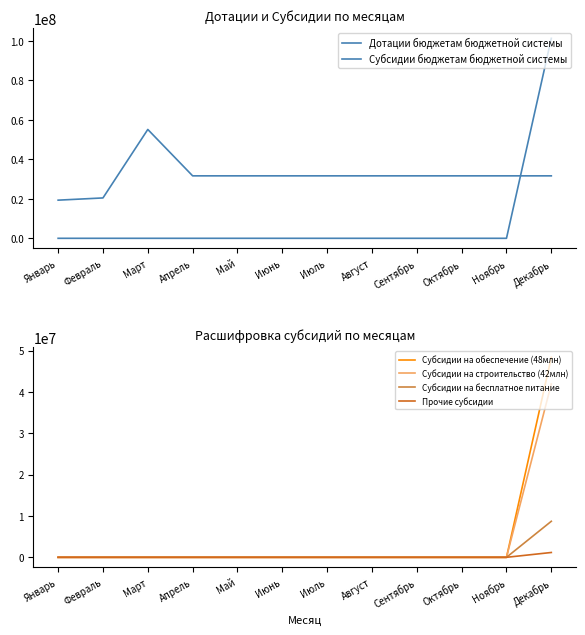

Reading left to right, transcribe all the data shown in this chart.

Дотации бюджетам бюджетной системы: 19317870.0	20446311.6	55121696.7	31628600.0	31628600.0	31628600.0	31628600.0	31628600.0	31628600.0	31628600.0	31628600.0	31628600.0
Субсидии бюджетам бюджетной системы: 0.0	0.0	0.0	0.0	0.0	0.0	0.0	0.0	0.0	0.0	0.0	101271977.2
Субсидии на обеспечение (48млн): 0.0	0.0	0.0	0.0	0.0	0.0	0.0	0.0	0.0	0.0	0.0	48377856.8
Субсидии на строительство (42млн): 0.0	0.0	0.0	0.0	0.0	0.0	0.0	0.0	0.0	0.0	0.0	41941199.5
Субсидии на бесплатное питание: 0.0	0.0	0.0	0.0	0.0	0.0	0.0	0.0	0.0	0.0	0.0	8715675.0
Прочие субсидии: 0.0	0.0	0.0	0.0	0.0	0.0	0.0	0.0	0.0	0.0	0.0	1167399.1